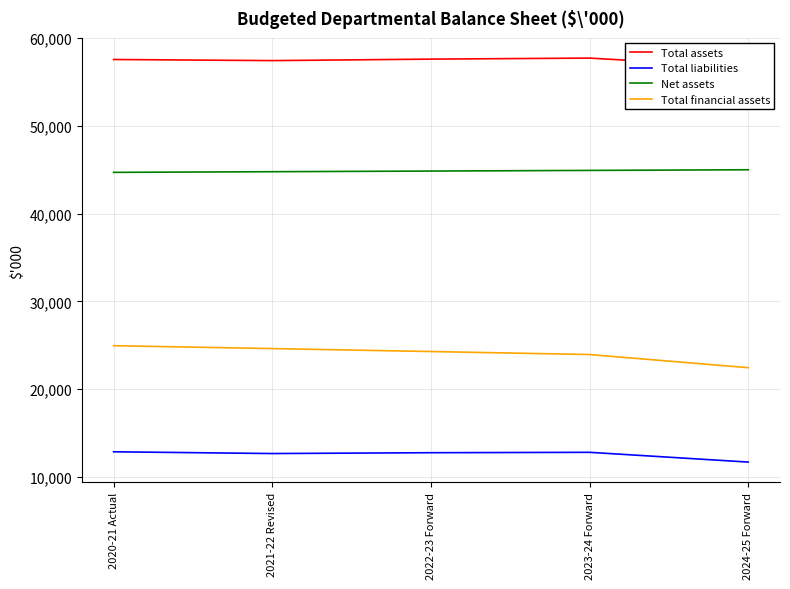

How many data points in Total liabilities are above 12759?

2